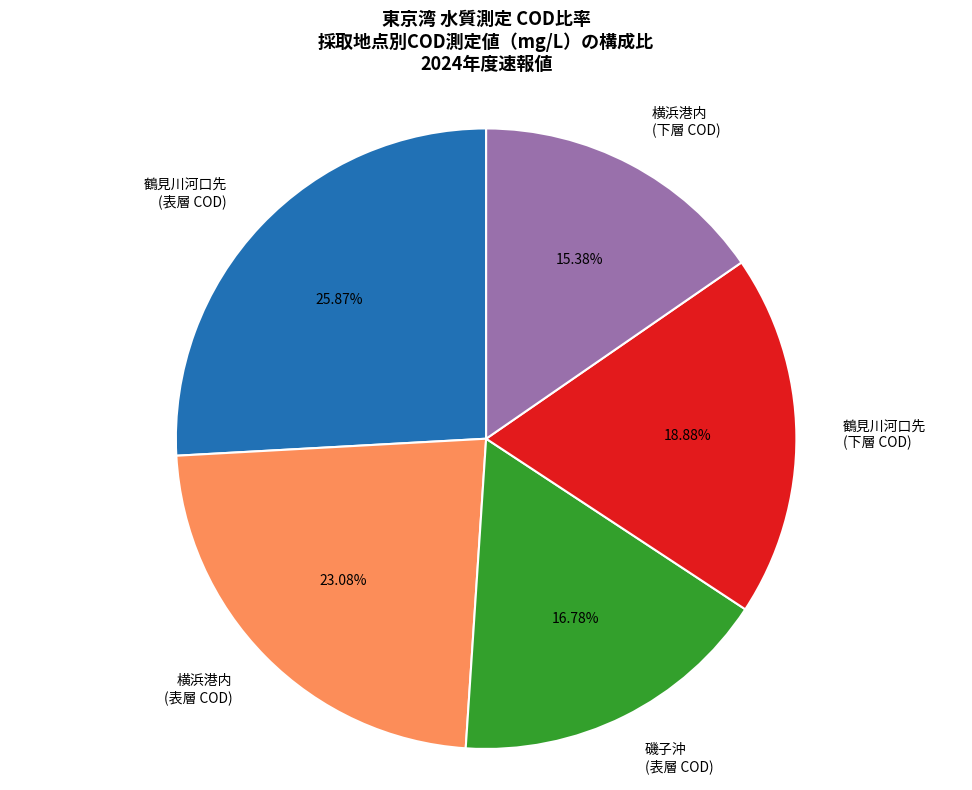

How many slices are in this pie chart?

5